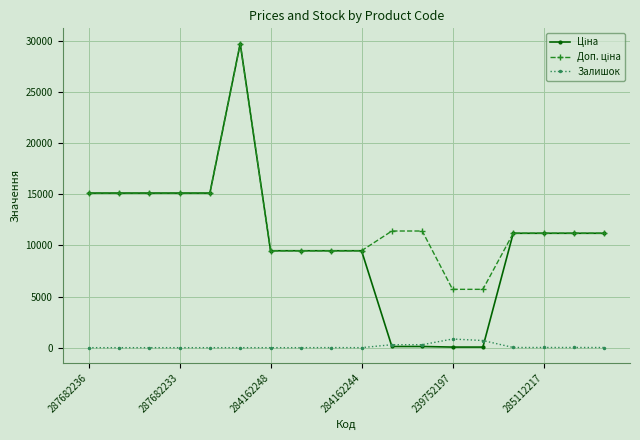

True or false: Залишок has more than 0 points higher than both neighbors.

True